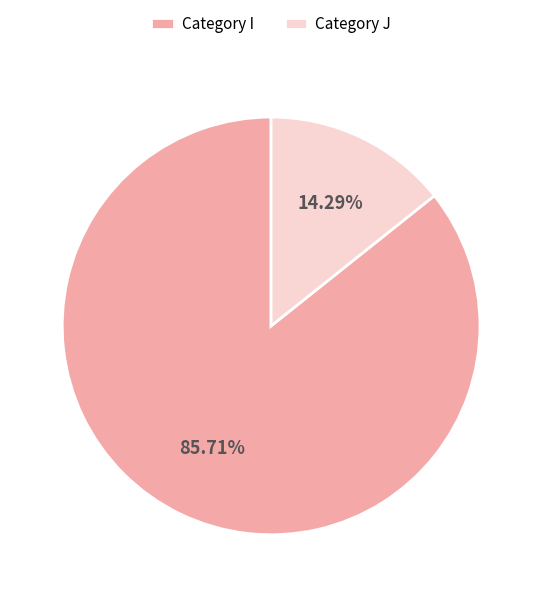

How many segments does this pie chart have?

2